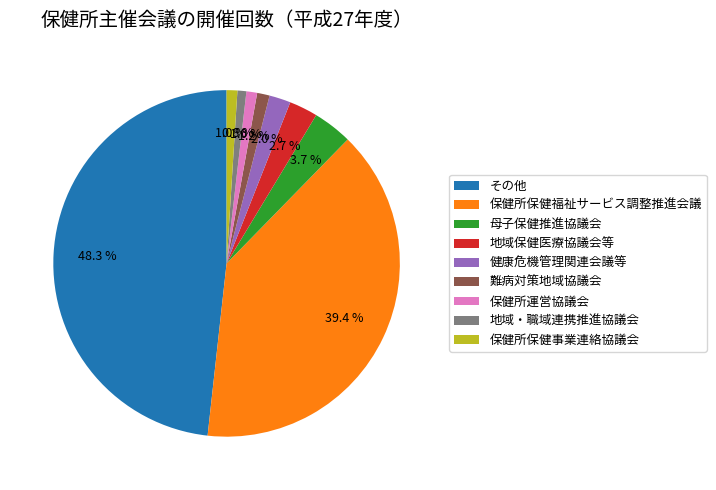

Which slice is the largest?

その他